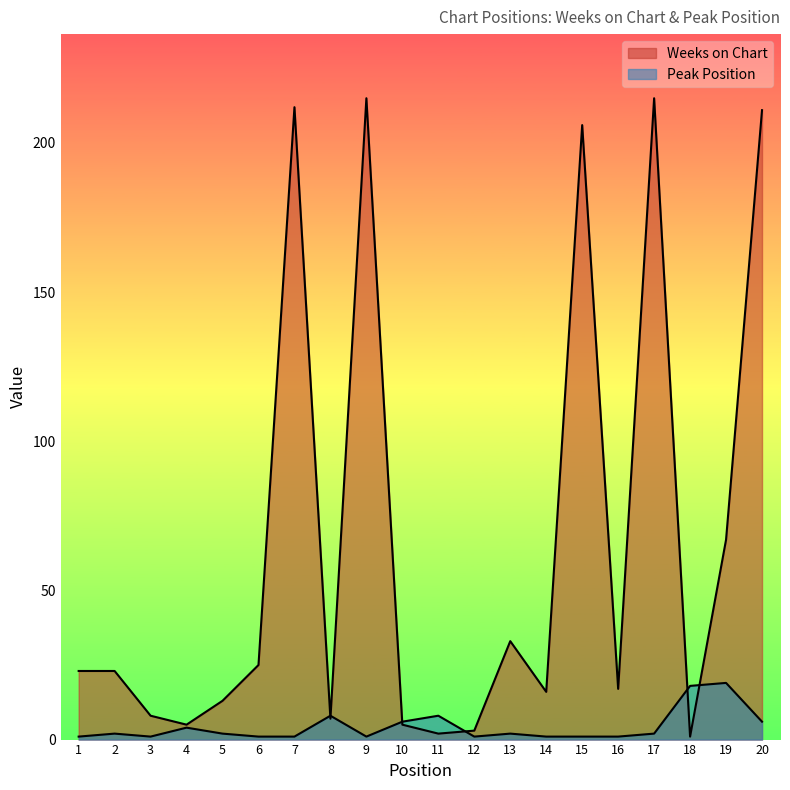

What is the difference between the maximum and second lowest values in the Weeks on Chart series?

213